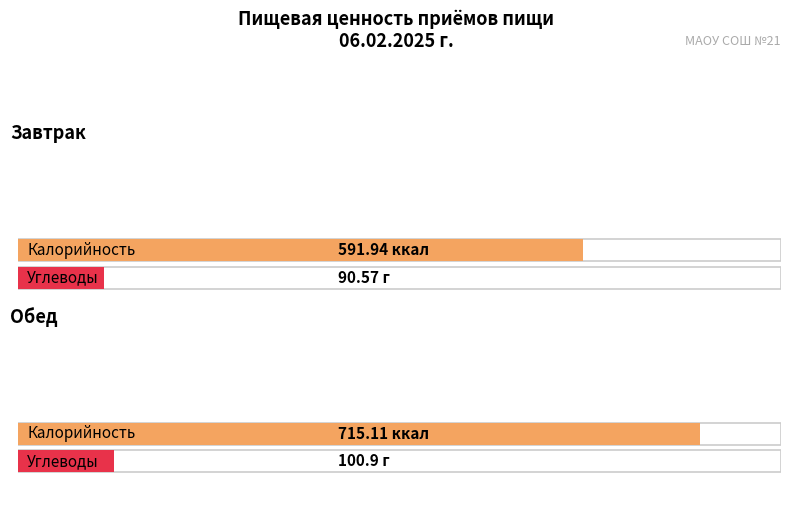

Where does the Калорийность series first go above 715?

Обед